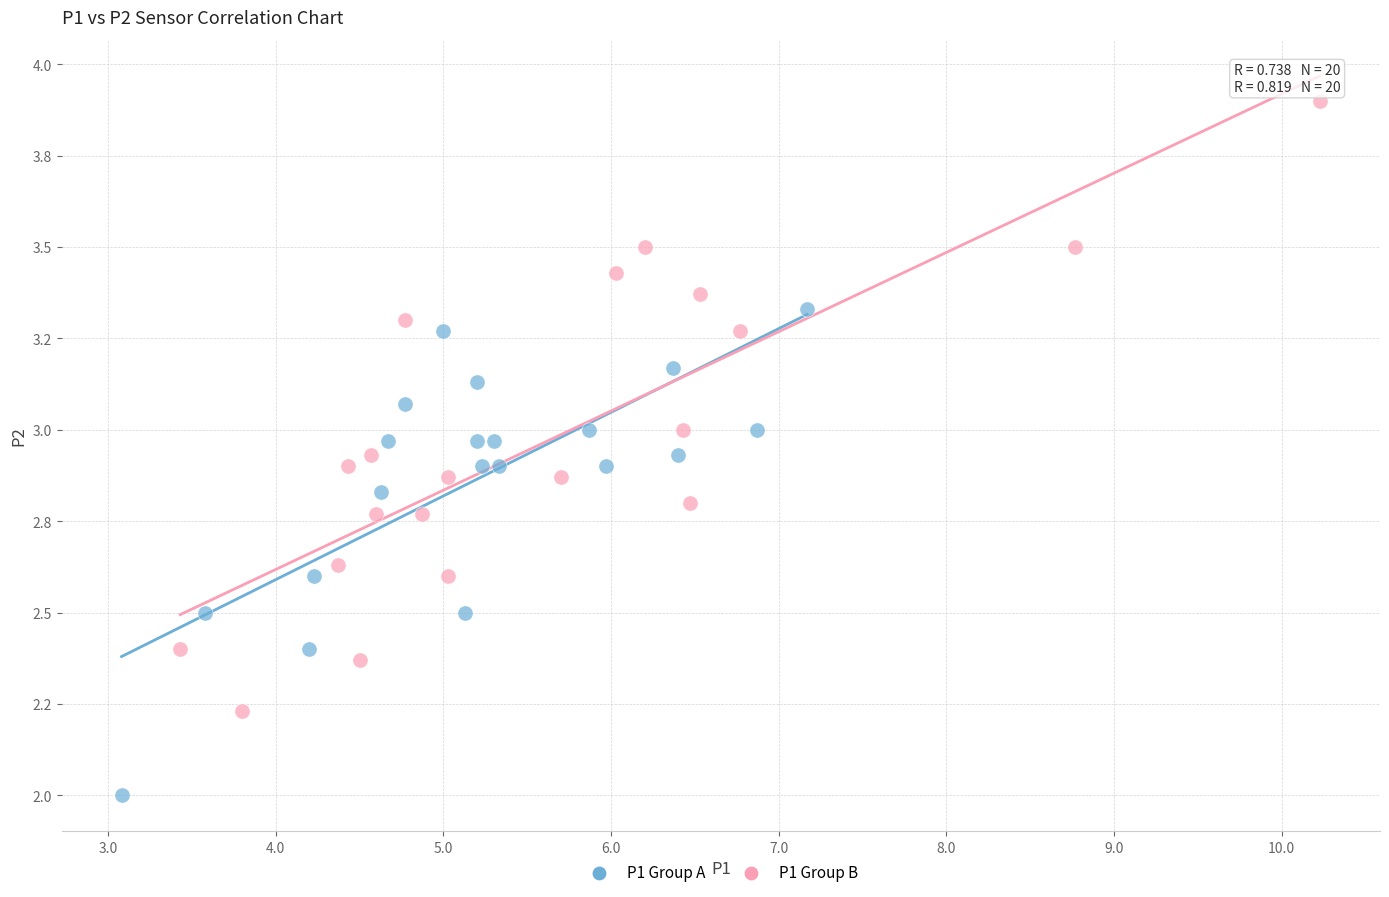

What are all the series names shown in the legend?

P1 Group A, P1 Group B